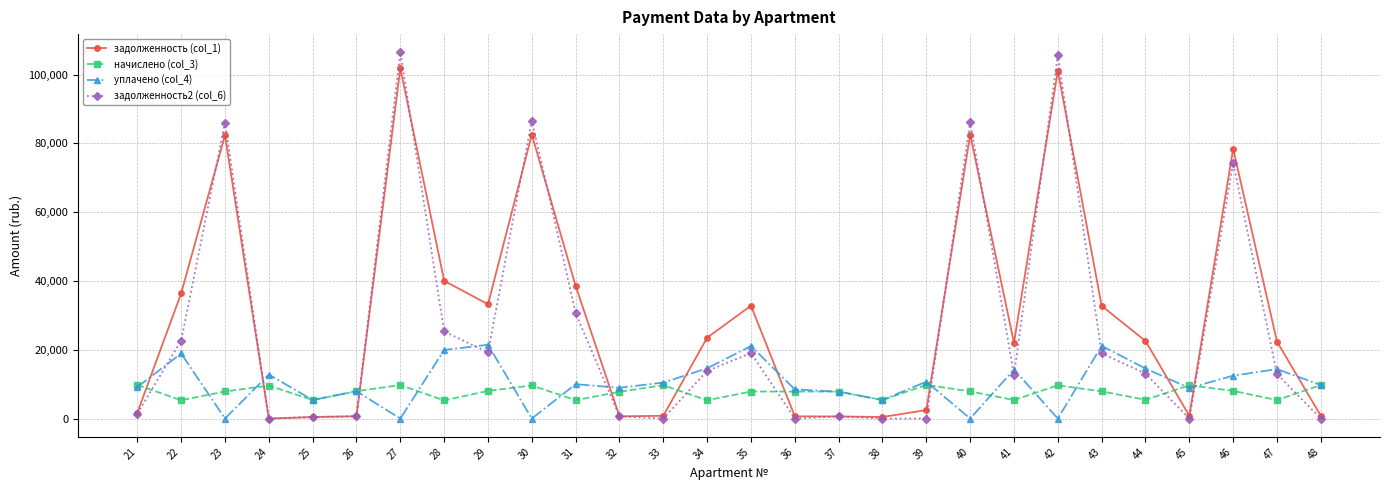

What is the total value across all series at 43?

80781.4